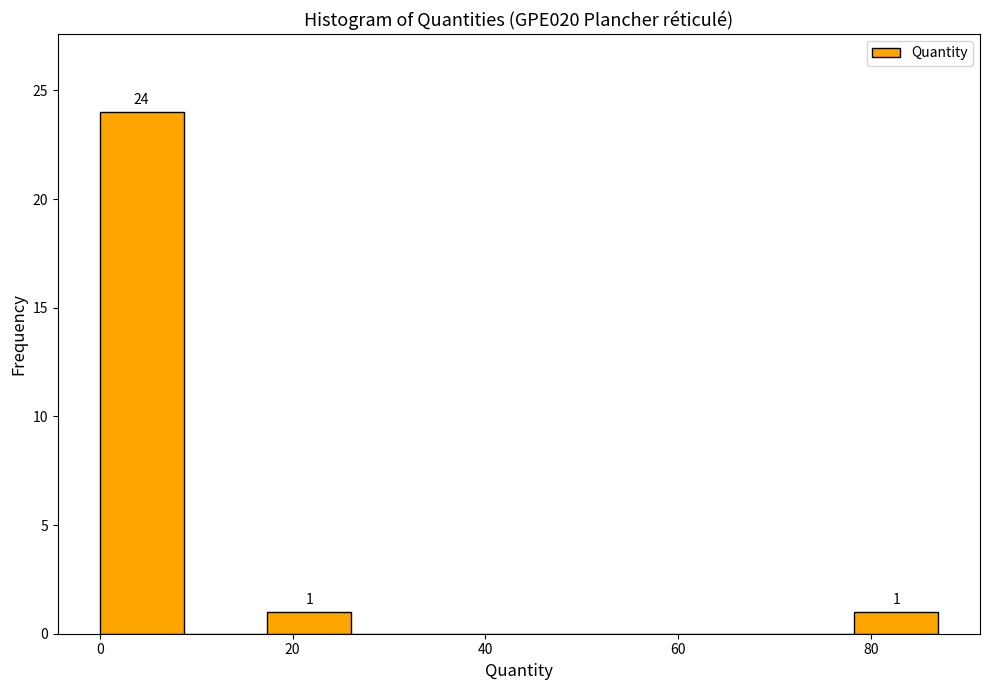

Over which range of the x-axis is the bar tallest?

0 to 8